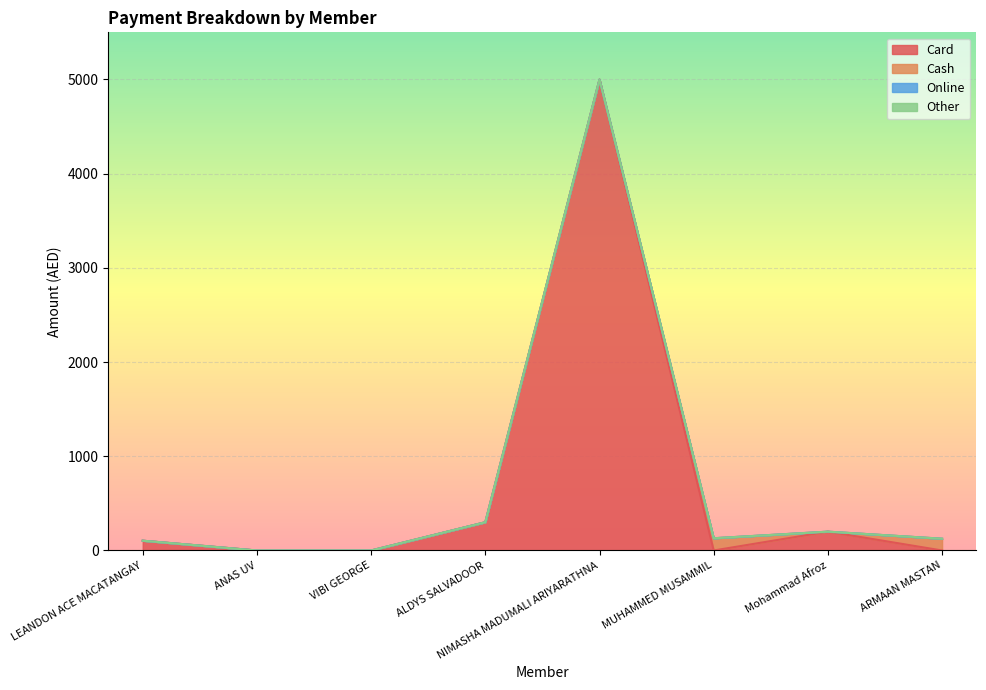

What is the sum of all Card values?

5603